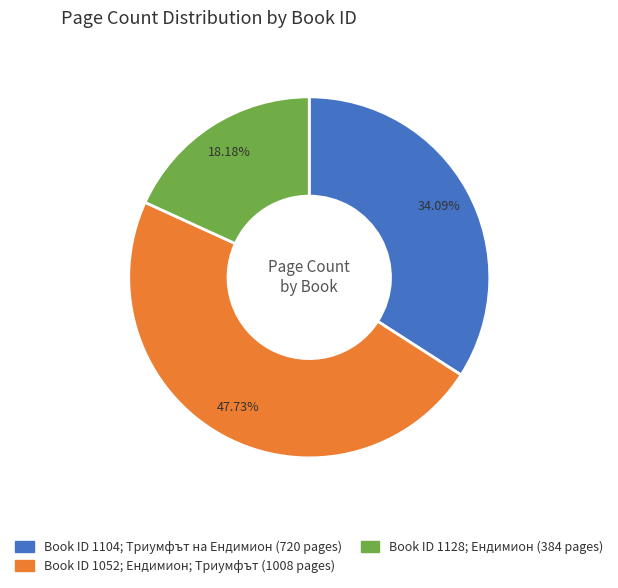

Is there any slice that represents more than half of the pie?

No